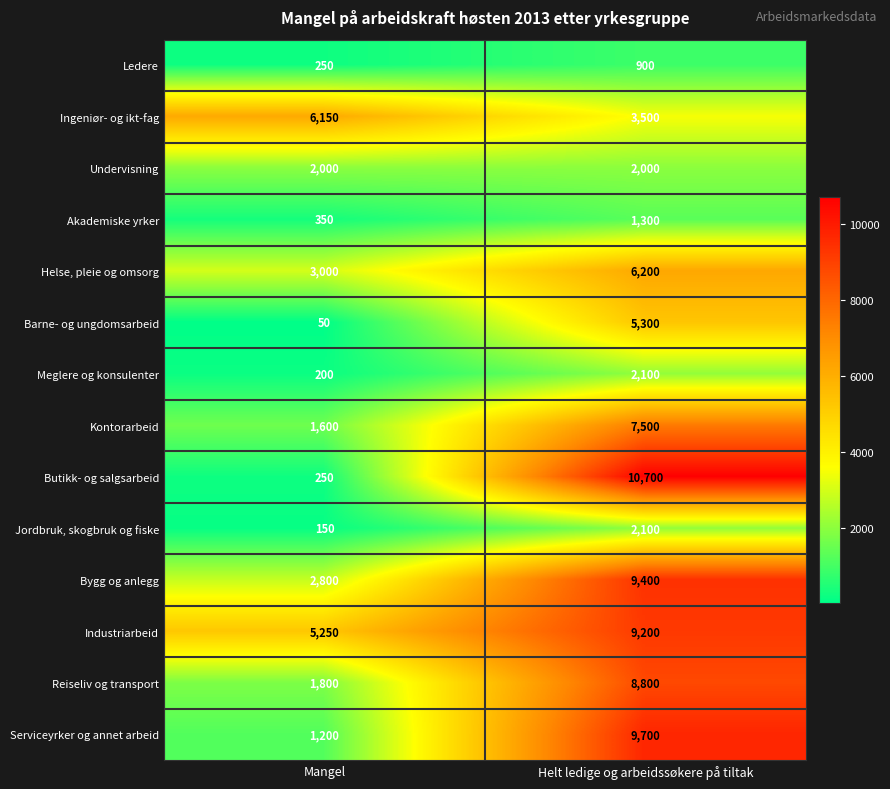

What is the greatest value displayed?

10700